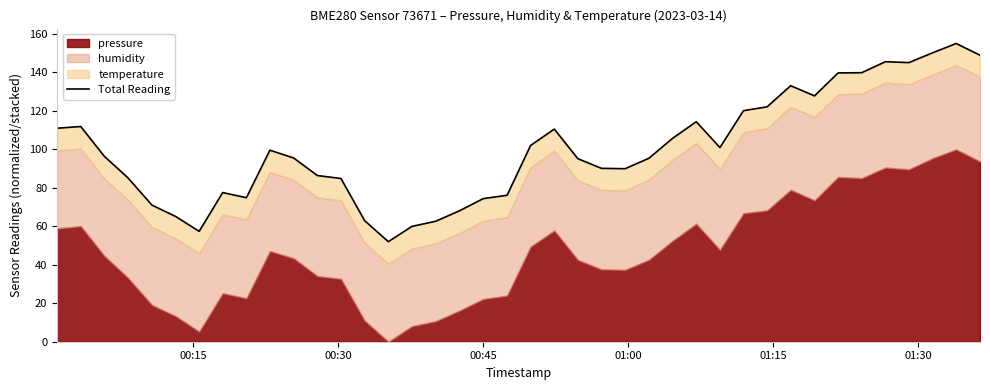

How many points are higher than both their immediate neighbors (excluding endpoints)?

8